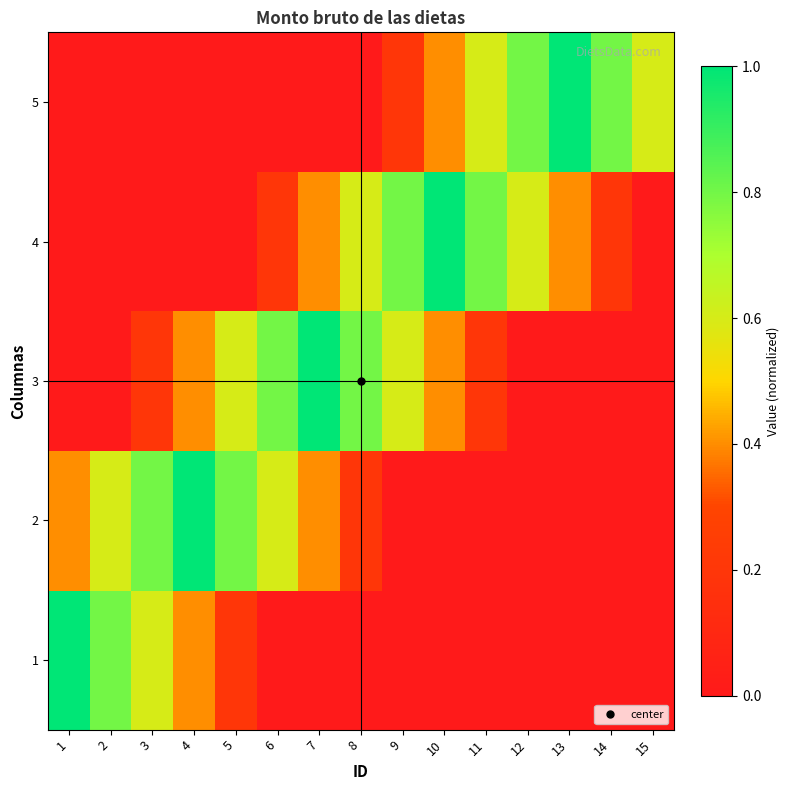

Which series has the largest range (max minus min)?

1